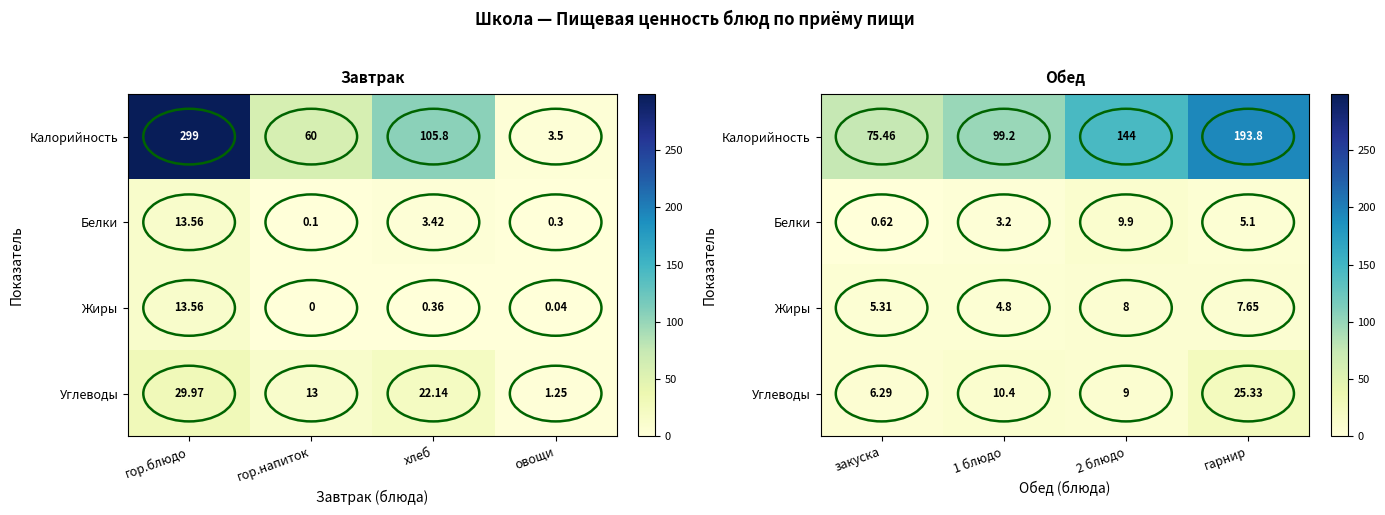

At which label is Углеводы closest to 15?

1 блюдо